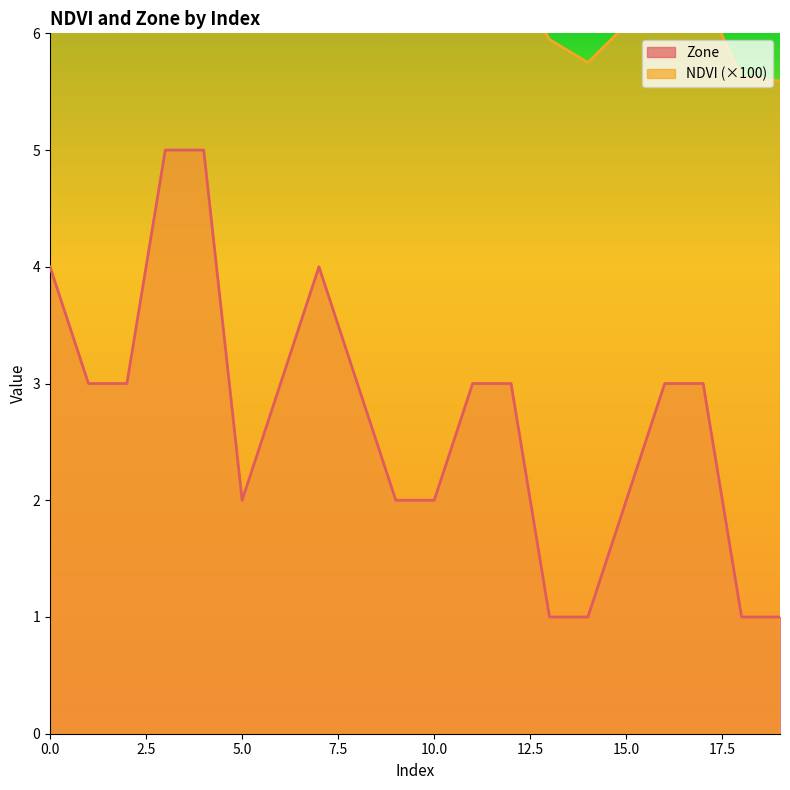

List the series in order of their overall mean, lowest first.

Zone, NDVI